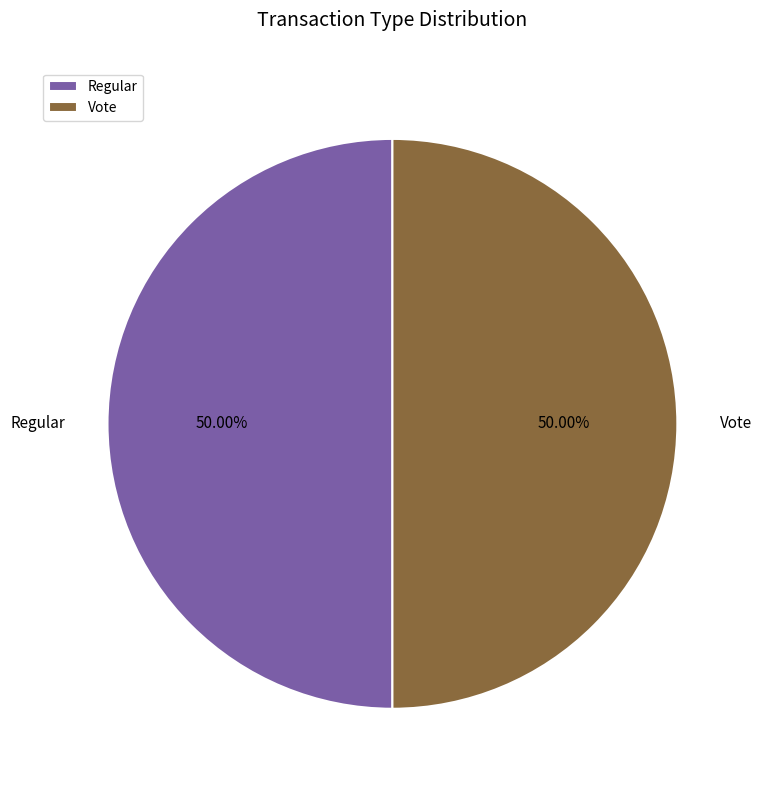

Do Vote and Regular together represent more than half of the pie?

Yes